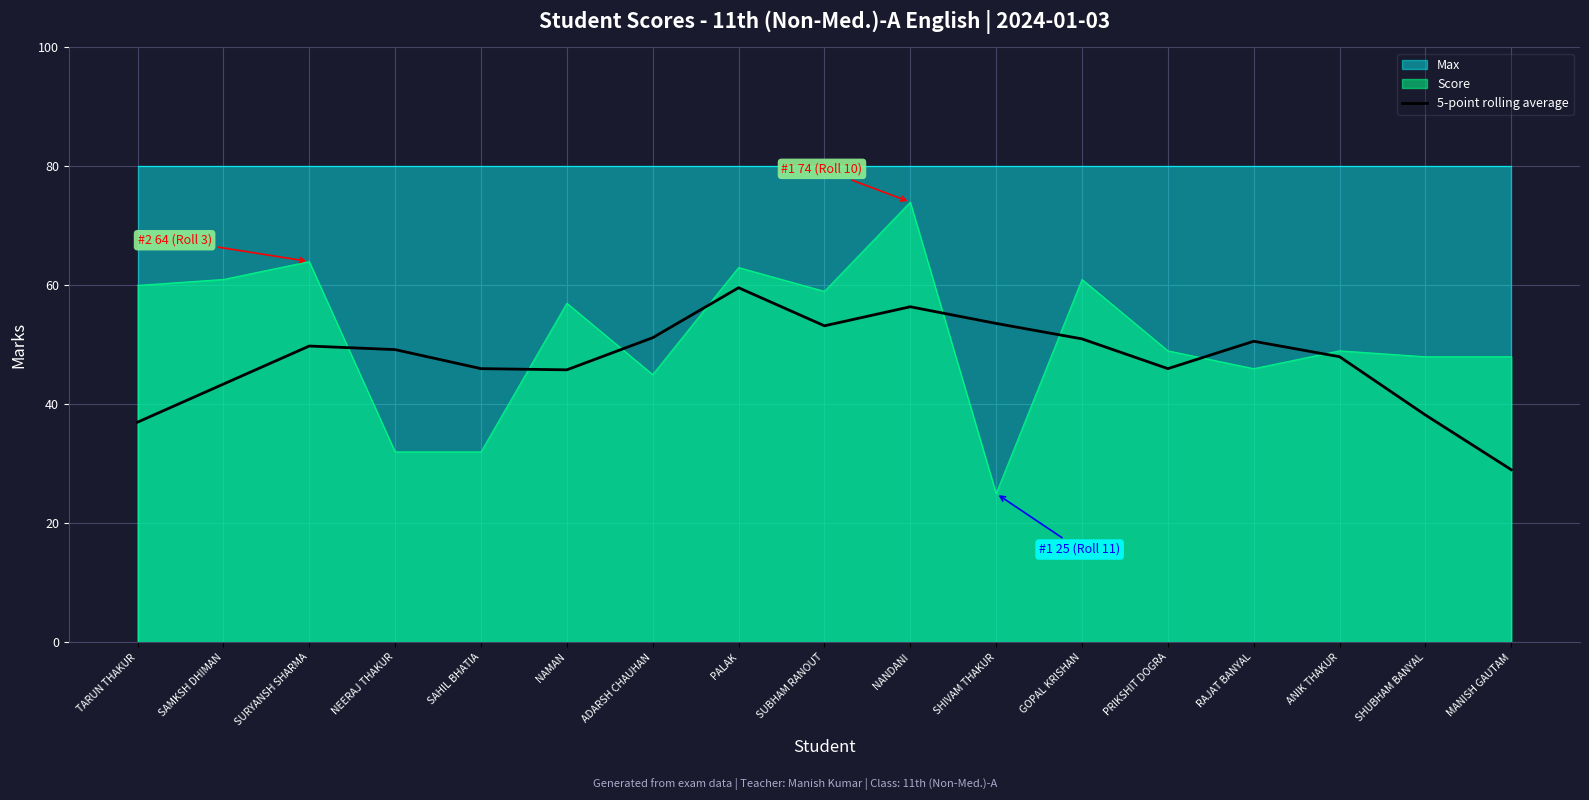

The value at GOPAL KRISHAN is 70.4. True or false?

False